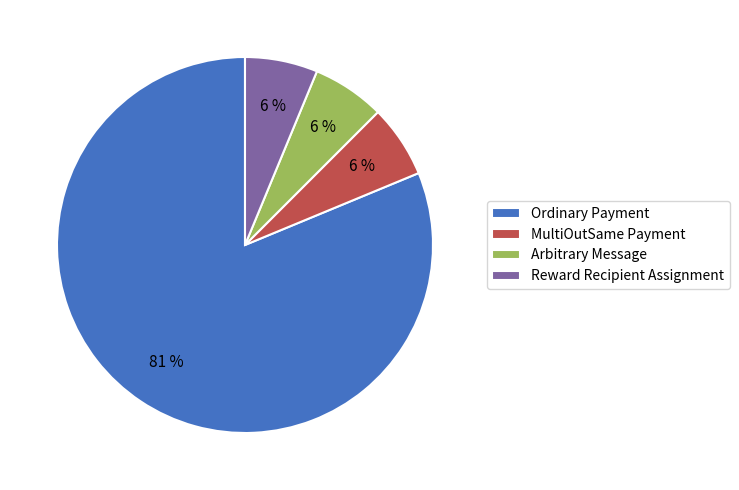

Is the sum of MultiOutSame Payment and Arbitrary Message greater than half?

No